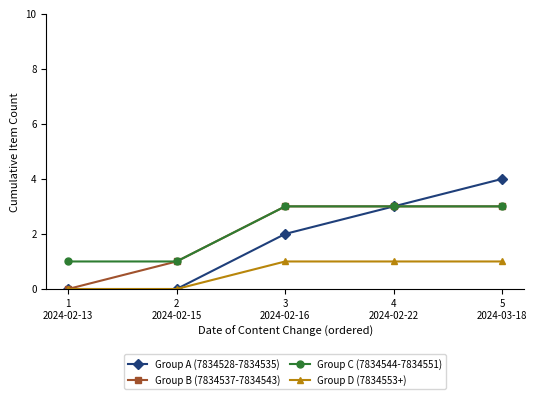

True or false: Group D (7834553+) has more than 2 interior local peaks.

False